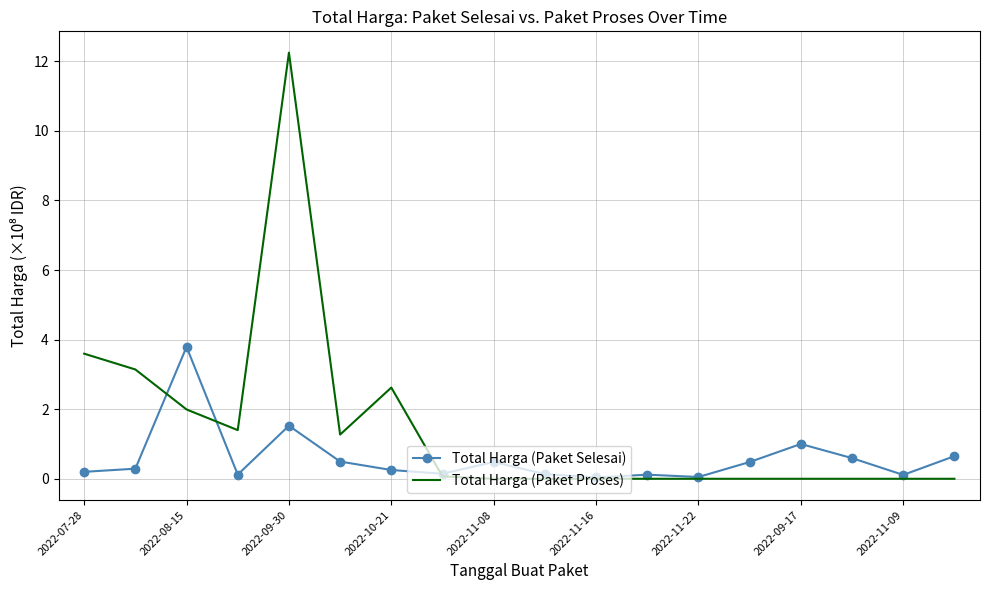

Which series has the largest range (max minus min)?

Total Harga (Paket Proses)